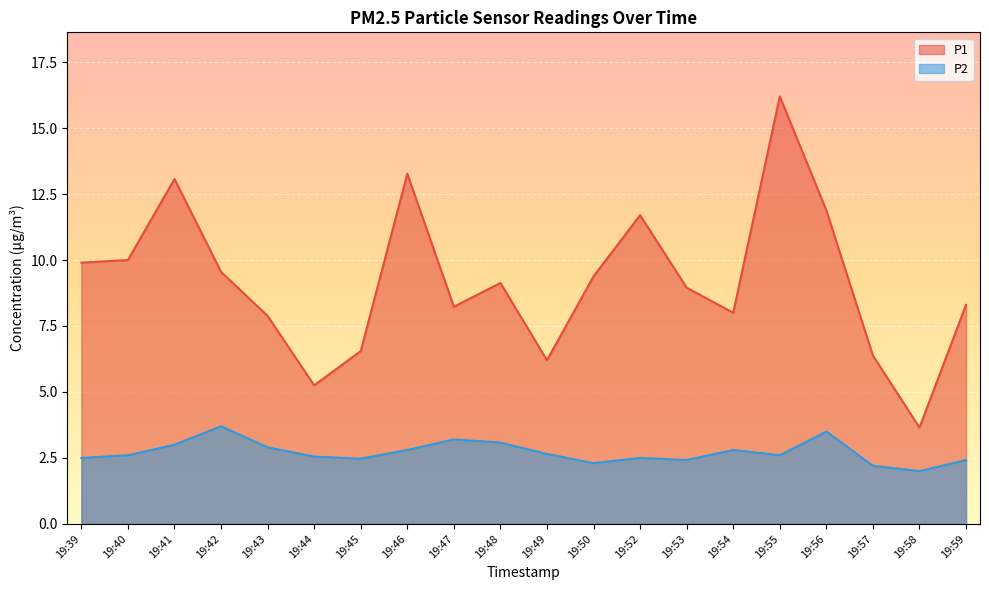

True or false: P1 and P2 cross at least once.

False